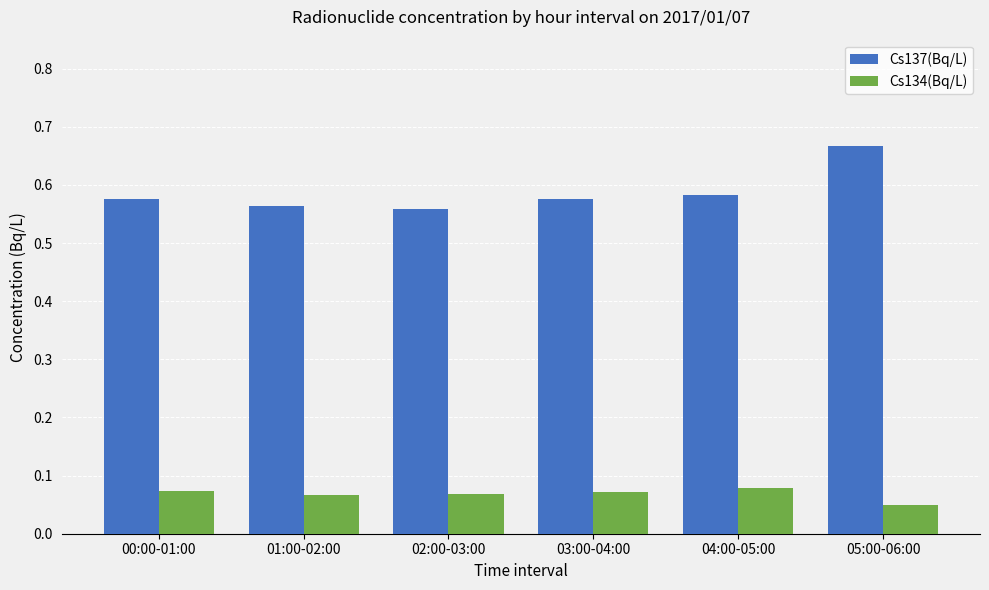

Where is Cs134(Bq/L) nearest to the value 0?

05:00-06:00